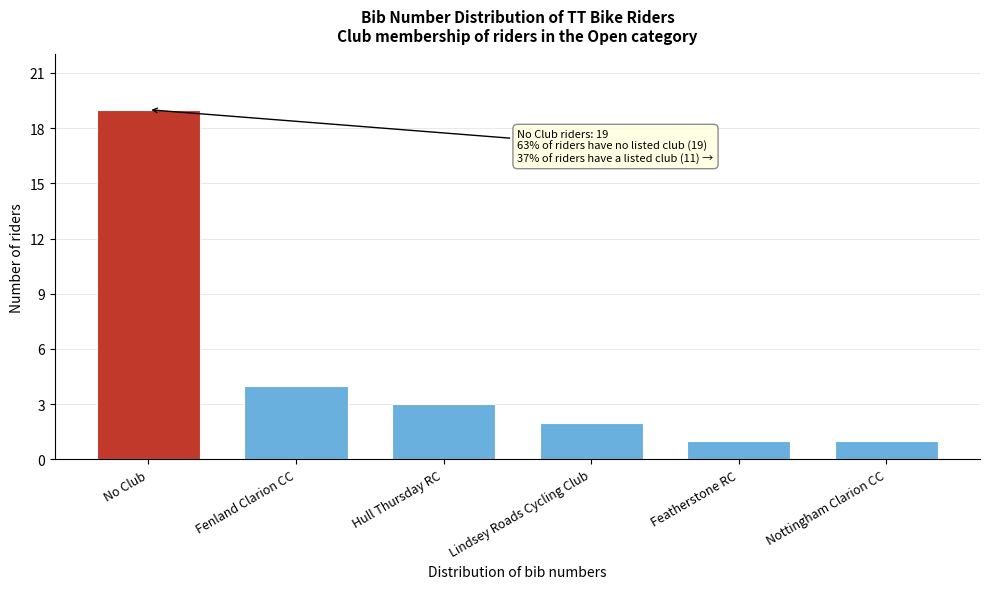

Reading left to right, list all the values displayed in this chart.

19	4	3	2	1	1